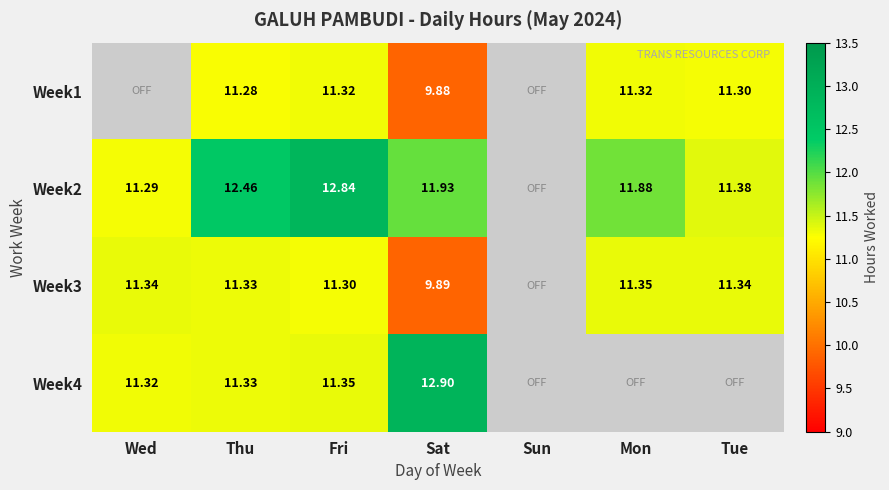

Rank the series by their average value, from lowest to highest.

Week4, Week1, Week3, Week2